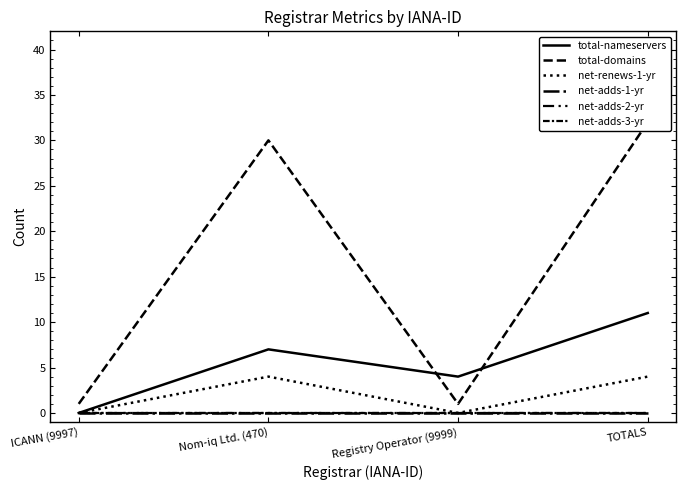

What is the sum of the total-nameservers values at ICANN (9997) and TOTALS?

11